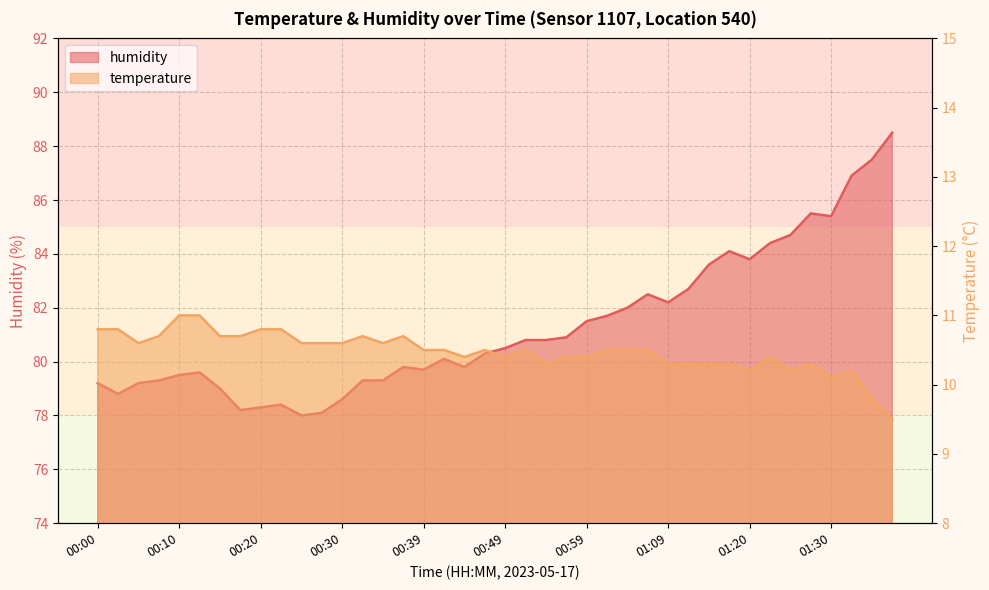

What is the maximum value for humidity?

88.5